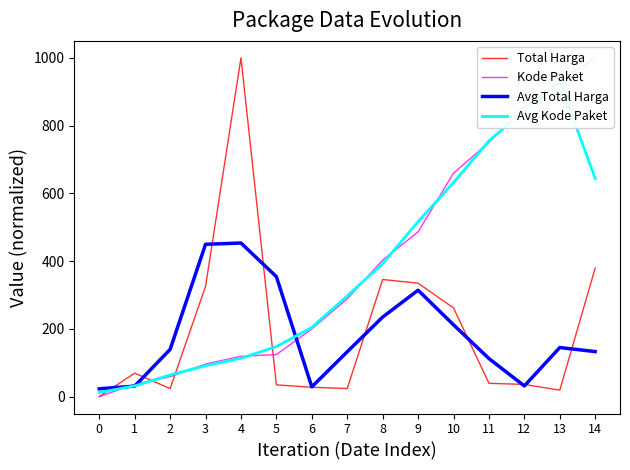

What is the sum of the Total Harga values at 12 and 5?

70.6